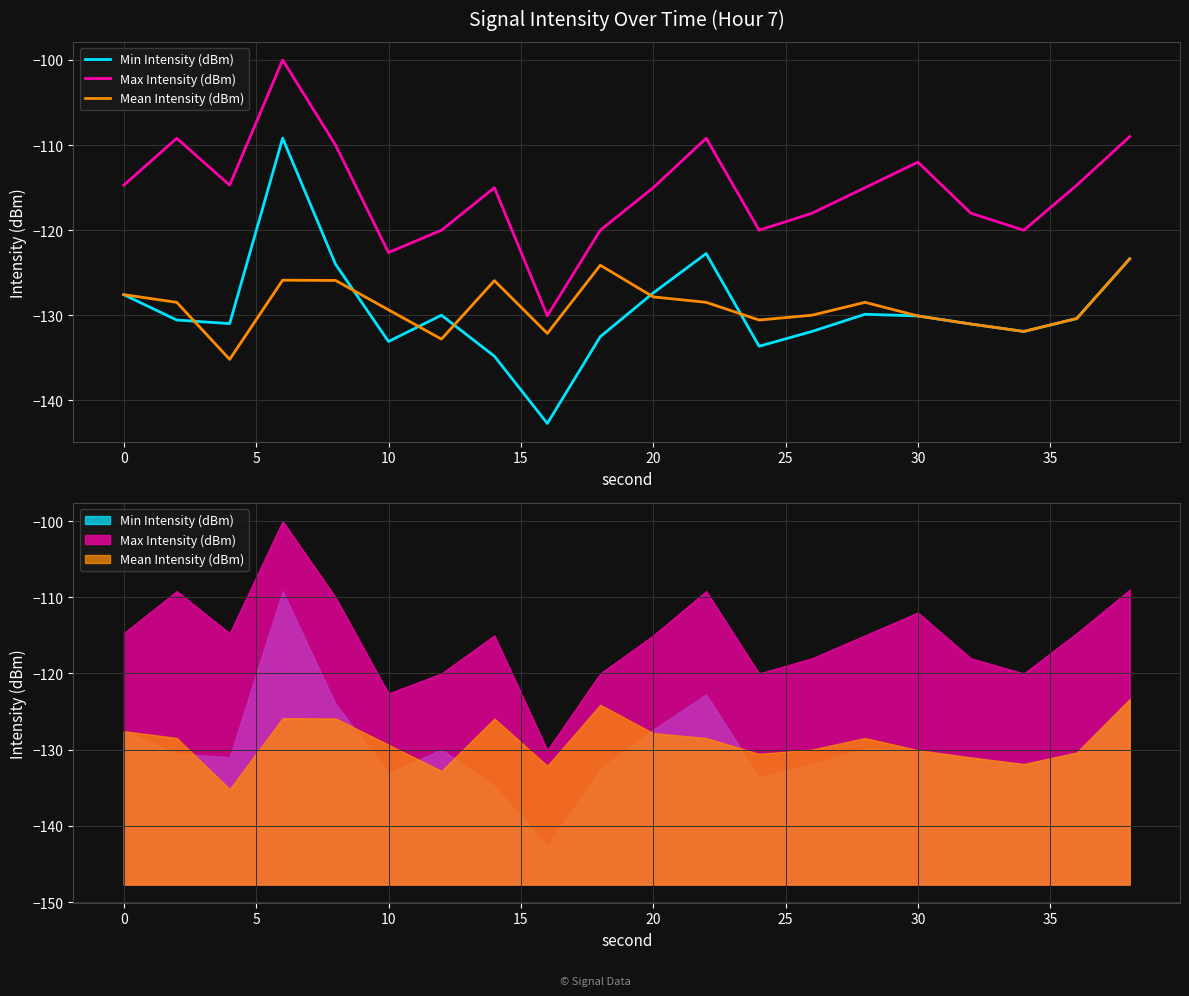

Is the value of Max Intensity (dBm) at 5 greater than the value of Mean Intensity (dBm) at 25?

Yes